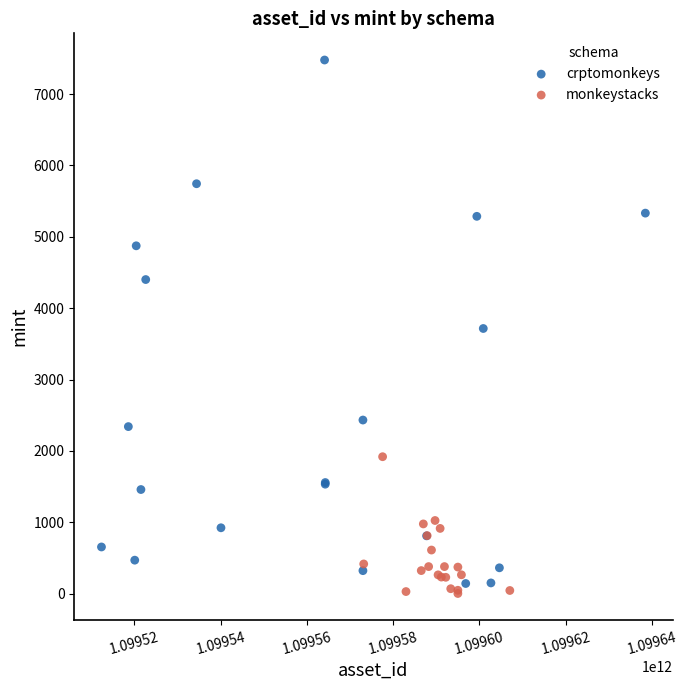

Which series reaches the maximum Y coordinate?

crptomonkeys